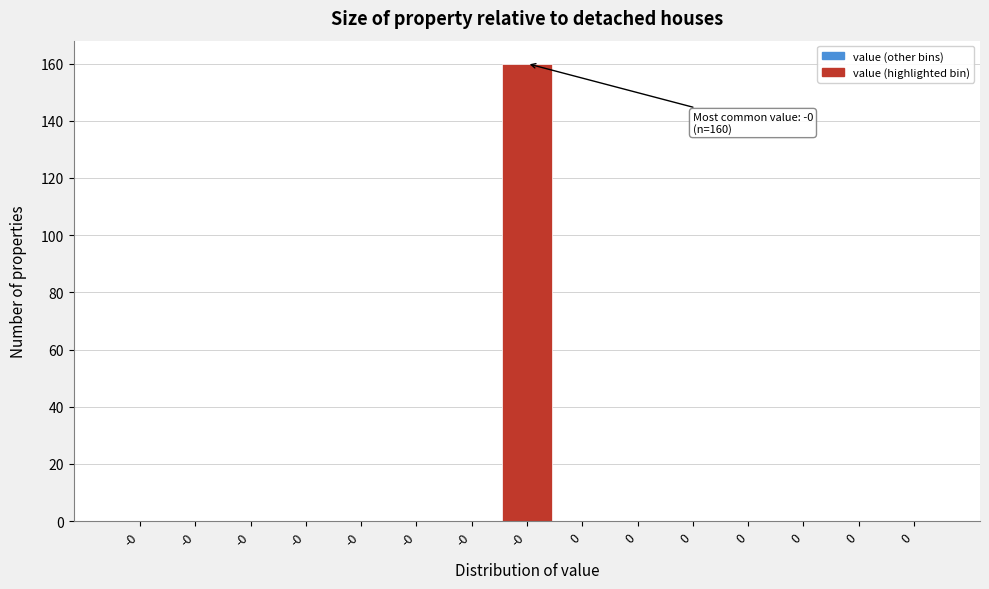

Are the bars horizontal?

No